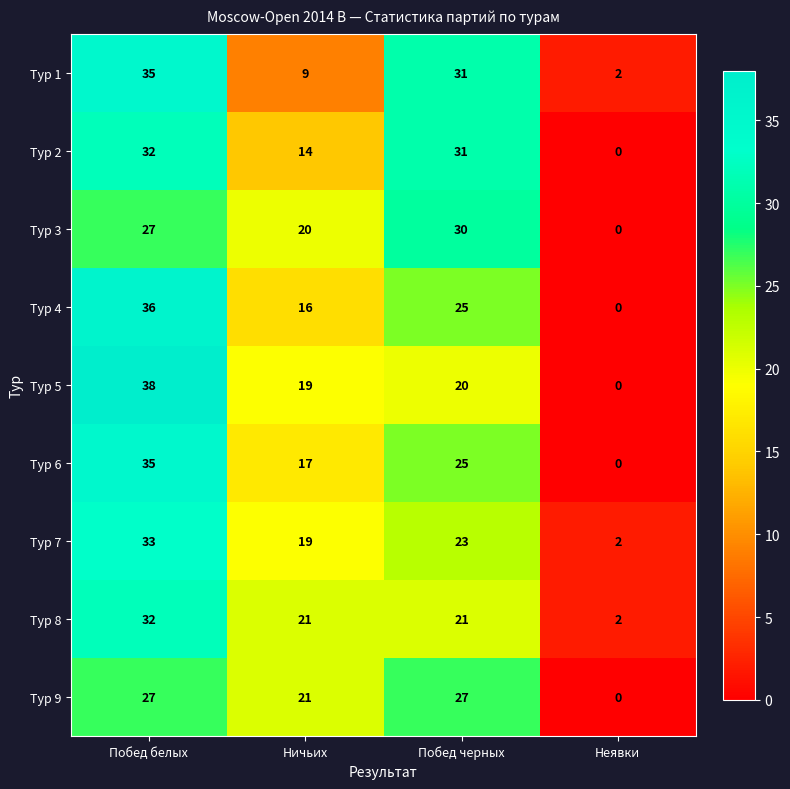

What is the greatest value displayed?

38